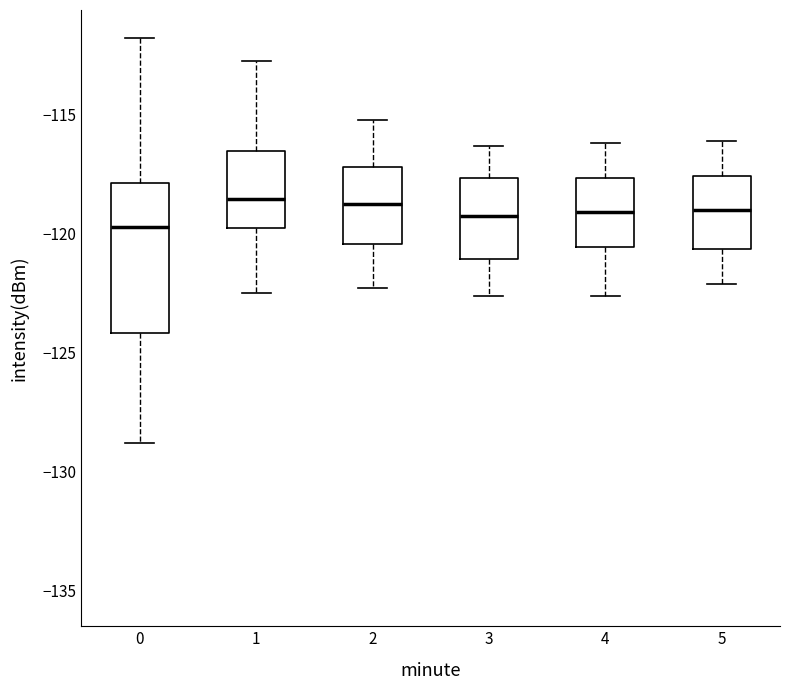

Reading left to right, transcribe this box plot: for each box, give where its median line is, the range the box spans, and where its two whiskers end, as read against the y-axis. The values are not printed on the chart, so give them approximately, as read against the axis.

0: median -119.5, box -124.0 to -118.0, whiskers -129.0 to -112.0
1: median -118.5, box -120.0 to -116.5, whiskers -122.5 to -112.5
2: median -118.5, box -120.5 to -117.0, whiskers -122.5 to -115.0
3: median -119.0, box -121.0 to -117.5, whiskers -122.5 to -116.5
4: median -119.0, box -120.5 to -117.5, whiskers -122.5 to -116.0
5: median -119.0, box -120.5 to -117.5, whiskers -122.0 to -116.0